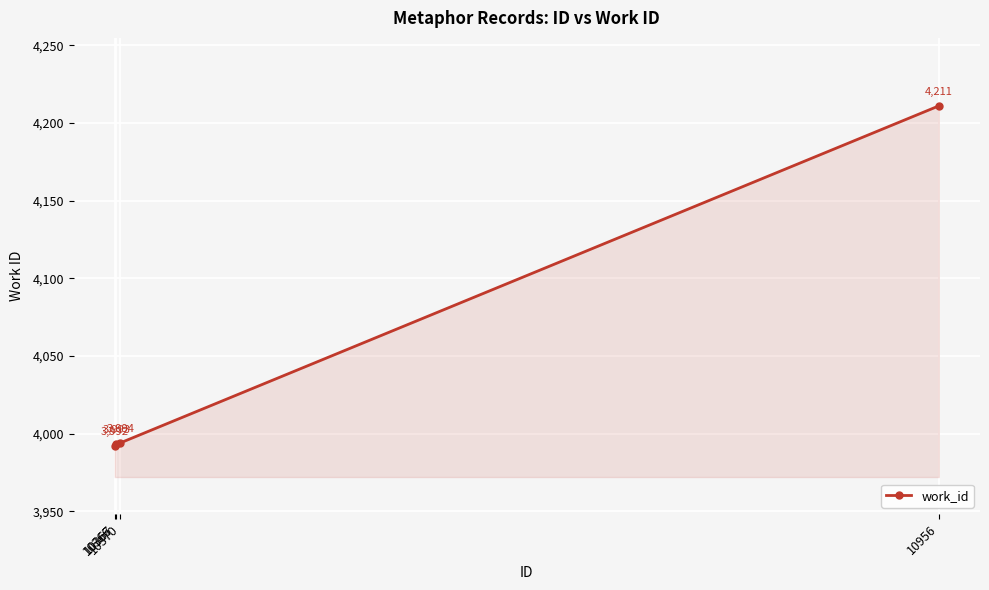

Reading right to left, extract all data points from this chart.

4211	3994	3993	3992